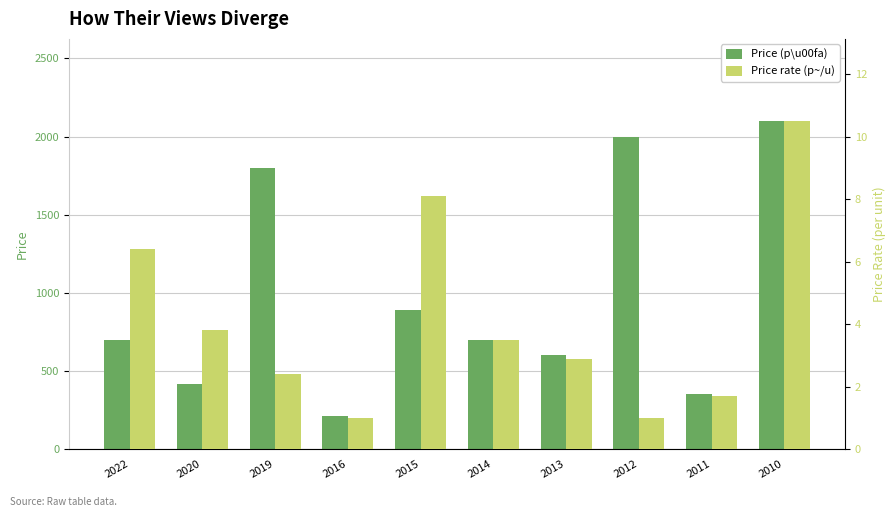

What is the difference between the second highest and second lowest values in the Price rate (p~/u) series?

7.1